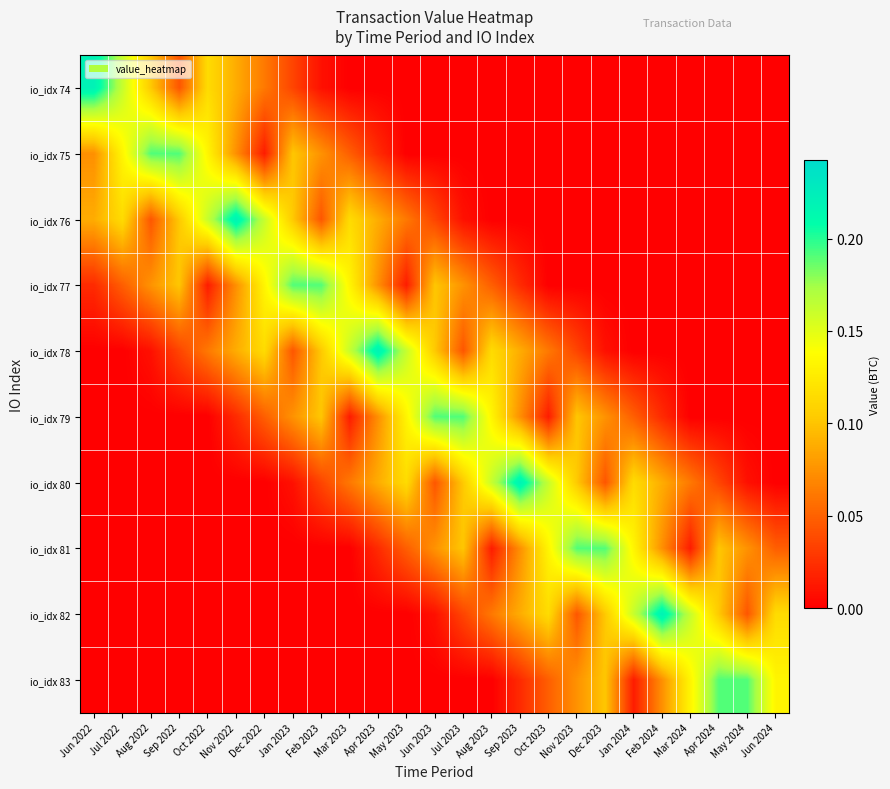

Reading right to left, extract all data points from this chart.

io_idx 74: Jun 2024=0.0	May 2024=0.0	Apr 2024=0.0	Mar 2024=0.0	Feb 2024=0.0	Jan 2024=0.0	Dec 2023=0.0	Nov 2023=0.0	Oct 2023=0.0	Sep 2023=0.0	Aug 2023=0.0	Jul 2023=0.0	Jun 2023=0.0	May 2023=0.0	Apr 2023=0.0	Mar 2023=0.0	Feb 2023=0.0	Jan 2023=0.0	Dec 2022=0.1	Nov 2022=0.1	Oct 2022=0.1	Sep 2022=0.0	Aug 2022=0.1	Jul 2022=0.2	Jun 2022=0.2
io_idx 75: Jun 2024=0.0	May 2024=0.0	Apr 2024=0.0	Mar 2024=0.0	Feb 2024=0.0	Jan 2024=0.0	Dec 2023=0.0	Nov 2023=0.0	Oct 2023=0.0	Sep 2023=0.0	Aug 2023=0.0	Jul 2023=0.0	Jun 2023=0.0	May 2023=0.0	Apr 2023=0.0	Mar 2023=0.0	Feb 2023=0.1	Jan 2023=0.1	Dec 2022=0.0	Nov 2022=0.1	Oct 2022=0.1	Sep 2022=0.2	Aug 2022=0.2	Jul 2022=0.1	Jun 2022=0.1
io_idx 76: Jun 2024=0.0	May 2024=0.0	Apr 2024=0.0	Mar 2024=0.0	Feb 2024=0.0	Jan 2024=0.0	Dec 2023=0.0	Nov 2023=0.0	Oct 2023=0.0	Sep 2023=0.0	Aug 2023=0.0	Jul 2023=0.0	Jun 2023=0.0	May 2023=0.1	Apr 2023=0.1	Mar 2023=0.1	Feb 2023=0.0	Jan 2023=0.1	Dec 2022=0.2	Nov 2022=0.2	Oct 2022=0.2	Sep 2022=0.1	Aug 2022=0.0	Jul 2022=0.1	Jun 2022=0.1
io_idx 77: Jun 2024=0.0	May 2024=0.0	Apr 2024=0.0	Mar 2024=0.0	Feb 2024=0.0	Jan 2024=0.0	Dec 2023=0.0	Nov 2023=0.0	Oct 2023=0.0	Sep 2023=0.0	Aug 2023=0.0	Jul 2023=0.1	Jun 2023=0.1	May 2023=0.0	Apr 2023=0.1	Mar 2023=0.1	Feb 2023=0.2	Jan 2023=0.2	Dec 2022=0.1	Nov 2022=0.1	Oct 2022=0.0	Sep 2022=0.1	Aug 2022=0.1	Jul 2022=0.0	Jun 2022=0.0
io_idx 78: Jun 2024=0.0	May 2024=0.0	Apr 2024=0.0	Mar 2024=0.0	Feb 2024=0.0	Jan 2024=0.0	Dec 2023=0.0	Nov 2023=0.0	Oct 2023=0.1	Sep 2023=0.1	Aug 2023=0.1	Jul 2023=0.0	Jun 2023=0.1	May 2023=0.2	Apr 2023=0.2	Mar 2023=0.2	Feb 2023=0.1	Jan 2023=0.0	Dec 2022=0.1	Nov 2022=0.1	Oct 2022=0.1	Sep 2022=0.0	Aug 2022=0.0	Jul 2022=0.0	Jun 2022=0.0
io_idx 79: Jun 2024=0.0	May 2024=0.0	Apr 2024=0.0	Mar 2024=0.0	Feb 2024=0.0	Jan 2024=0.0	Dec 2023=0.1	Nov 2023=0.1	Oct 2023=0.0	Sep 2023=0.1	Aug 2023=0.1	Jul 2023=0.2	Jun 2023=0.2	May 2023=0.1	Apr 2023=0.1	Mar 2023=0.0	Feb 2023=0.1	Jan 2023=0.1	Dec 2022=0.0	Nov 2022=0.0	Oct 2022=0.0	Sep 2022=0.0	Aug 2022=0.0	Jul 2022=0.0	Jun 2022=0.0
io_idx 80: Jun 2024=0.0	May 2024=0.0	Apr 2024=0.0	Mar 2024=0.1	Feb 2024=0.1	Jan 2024=0.1	Dec 2023=0.0	Nov 2023=0.1	Oct 2023=0.2	Sep 2023=0.2	Aug 2023=0.2	Jul 2023=0.1	Jun 2023=0.0	May 2023=0.1	Apr 2023=0.1	Mar 2023=0.1	Feb 2023=0.0	Jan 2023=0.0	Dec 2022=0.0	Nov 2022=0.0	Oct 2022=0.0	Sep 2022=0.0	Aug 2022=0.0	Jul 2022=0.0	Jun 2022=0.0
io_idx 81: Jun 2024=0.0	May 2024=0.1	Apr 2024=0.1	Mar 2024=0.0	Feb 2024=0.1	Jan 2024=0.1	Dec 2023=0.2	Nov 2023=0.2	Oct 2023=0.1	Sep 2023=0.1	Aug 2023=0.0	Jul 2023=0.1	Jun 2023=0.1	May 2023=0.0	Apr 2023=0.0	Mar 2023=0.0	Feb 2023=0.0	Jan 2023=0.0	Dec 2022=0.0	Nov 2022=0.0	Oct 2022=0.0	Sep 2022=0.0	Aug 2022=0.0	Jul 2022=0.0	Jun 2022=0.0
io_idx 82: Jun 2024=0.1	May 2024=0.0	Apr 2024=0.1	Mar 2024=0.2	Feb 2024=0.2	Jan 2024=0.2	Dec 2023=0.1	Nov 2023=0.0	Oct 2023=0.1	Sep 2023=0.1	Aug 2023=0.1	Jul 2023=0.0	Jun 2023=0.0	May 2023=0.0	Apr 2023=0.0	Mar 2023=0.0	Feb 2023=0.0	Jan 2023=0.0	Dec 2022=0.0	Nov 2022=0.0	Oct 2022=0.0	Sep 2022=0.0	Aug 2022=0.0	Jul 2022=0.0	Jun 2022=0.0
io_idx 83: Jun 2024=0.1	May 2024=0.2	Apr 2024=0.2	Mar 2024=0.1	Feb 2024=0.1	Jan 2024=0.0	Dec 2023=0.1	Nov 2023=0.1	Oct 2023=0.0	Sep 2023=0.0	Aug 2023=0.0	Jul 2023=0.0	Jun 2023=0.0	May 2023=0.0	Apr 2023=0.0	Mar 2023=0.0	Feb 2023=0.0	Jan 2023=0.0	Dec 2022=0.0	Nov 2022=0.0	Oct 2022=0.0	Sep 2022=0.0	Aug 2022=0.0	Jul 2022=0.0	Jun 2022=0.0